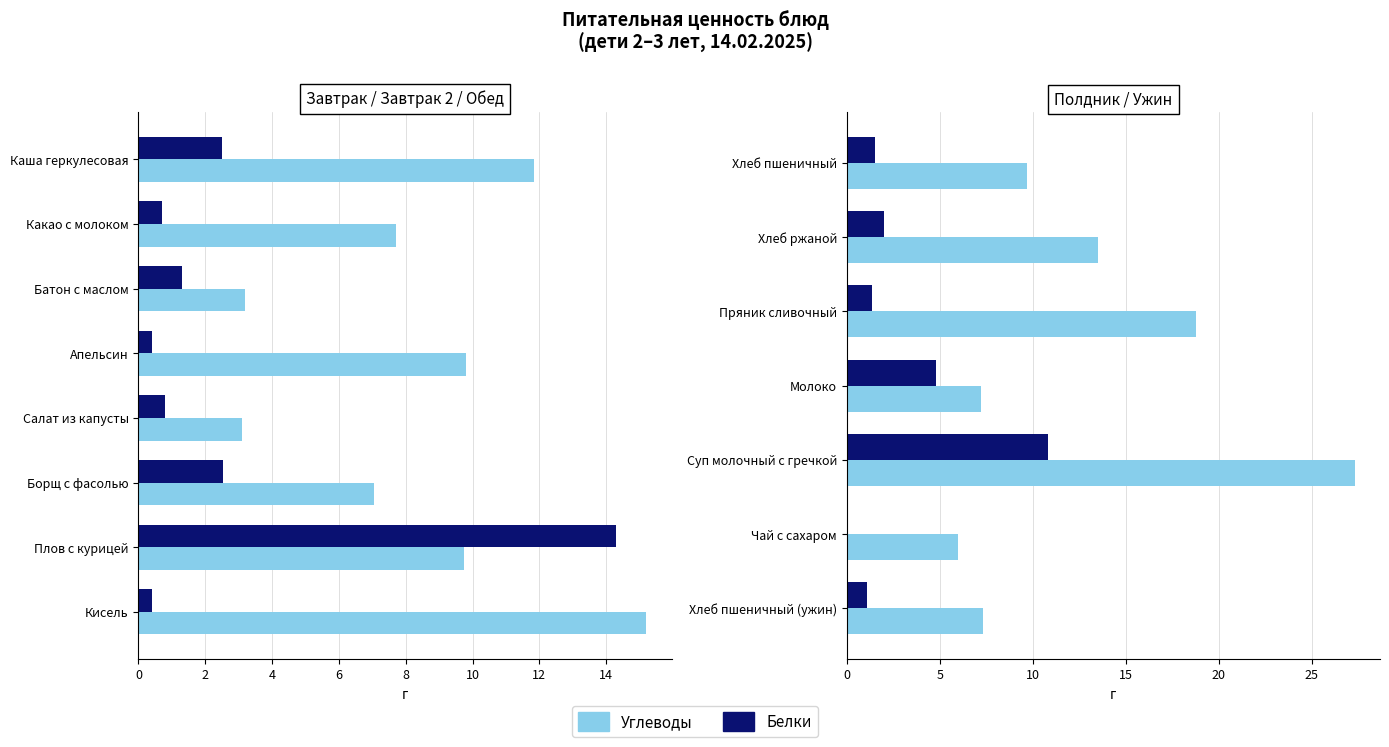

What is the value of the Белки bar at the 4th from the left?

4.8